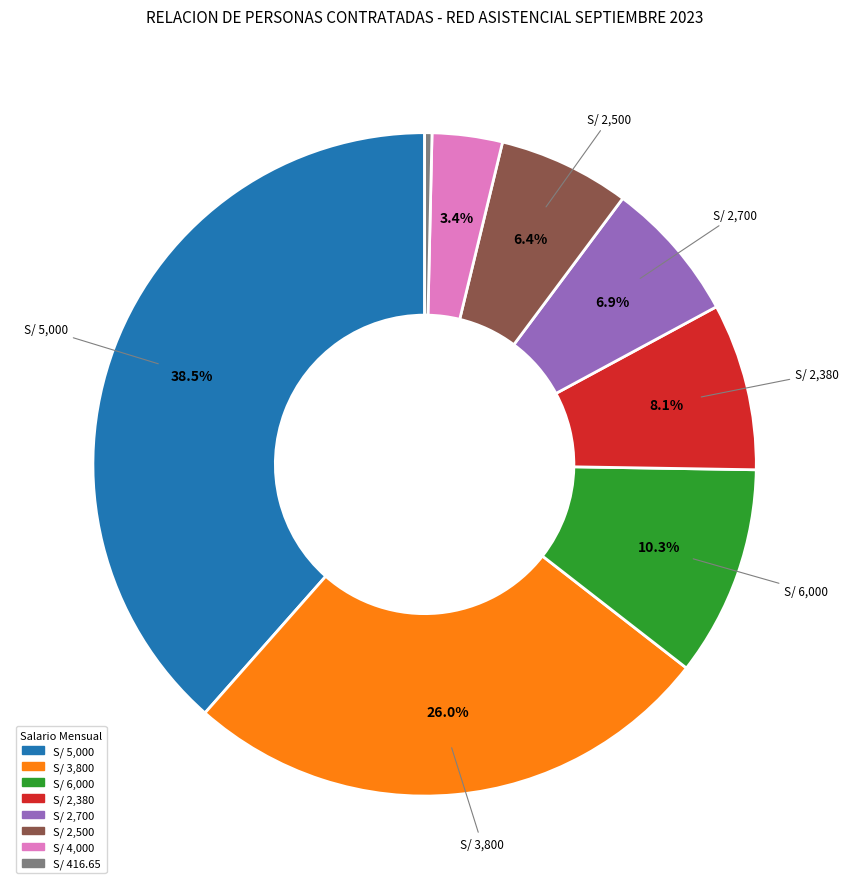

Is there any slice that represents more than half of the pie?

No